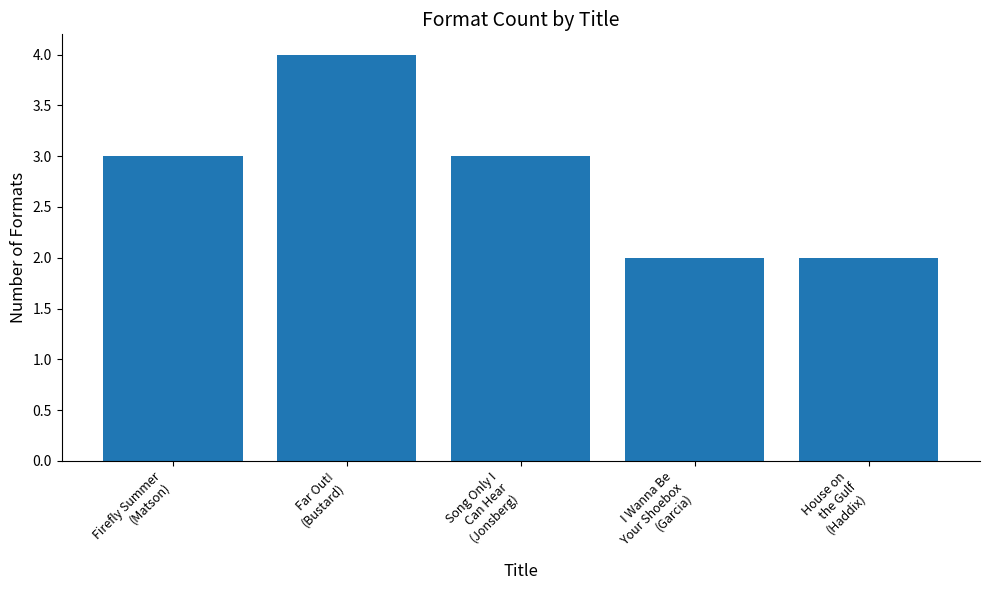

What is the label of the 3rd bar from the left?

Song Only I
Can Hear
(Jonsberg)